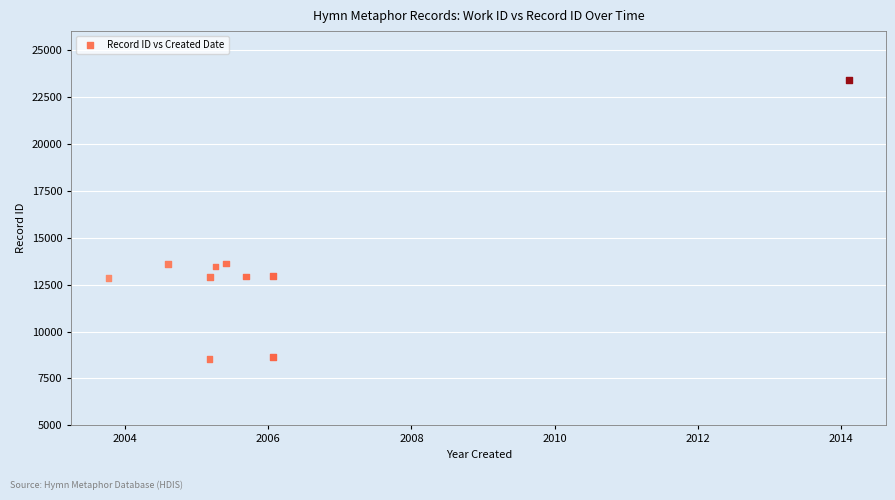

What is the average Y value?

13290